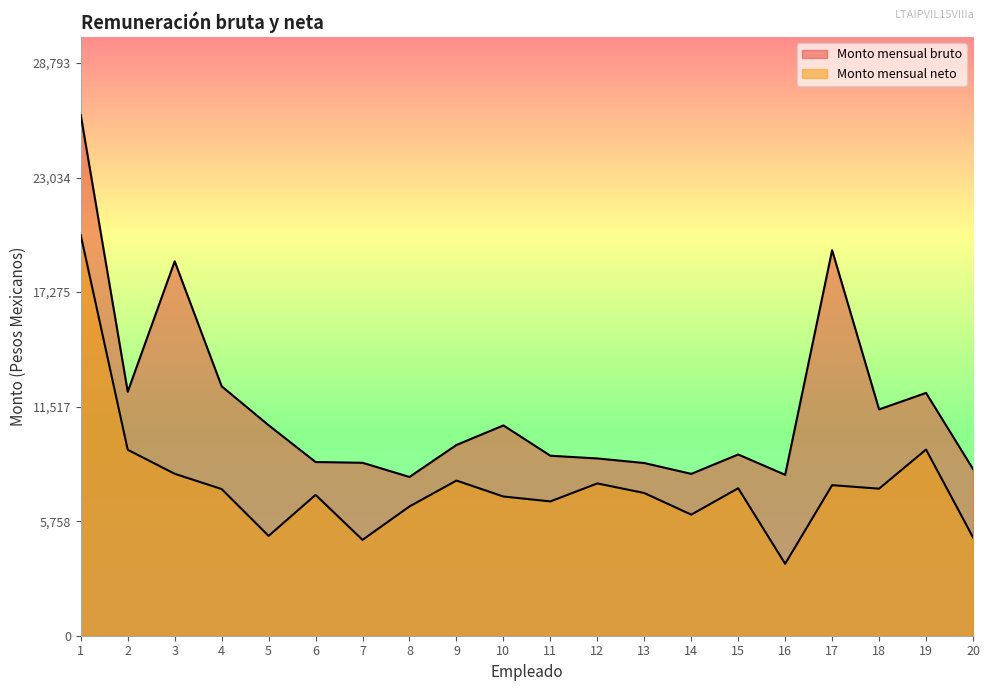

At which label does Monto mensual bruto reach its minimum?

8